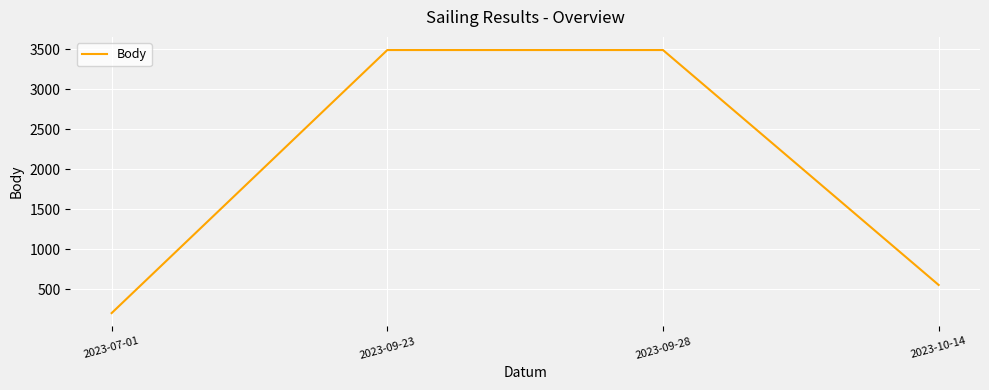

Which label corresponds to the smallest value in the chart?

2023-07-01